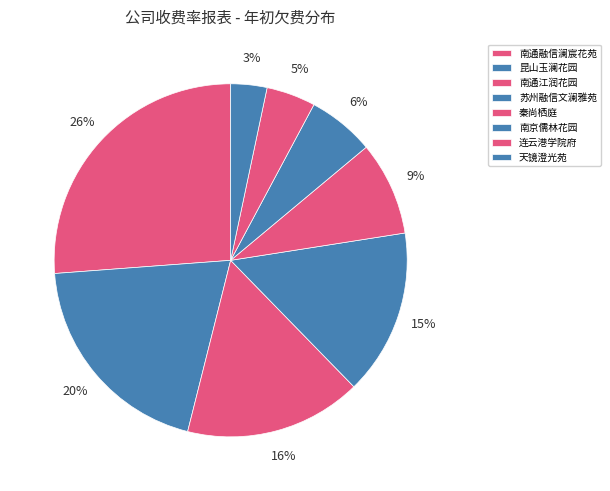

How many slices are in this pie chart?

8